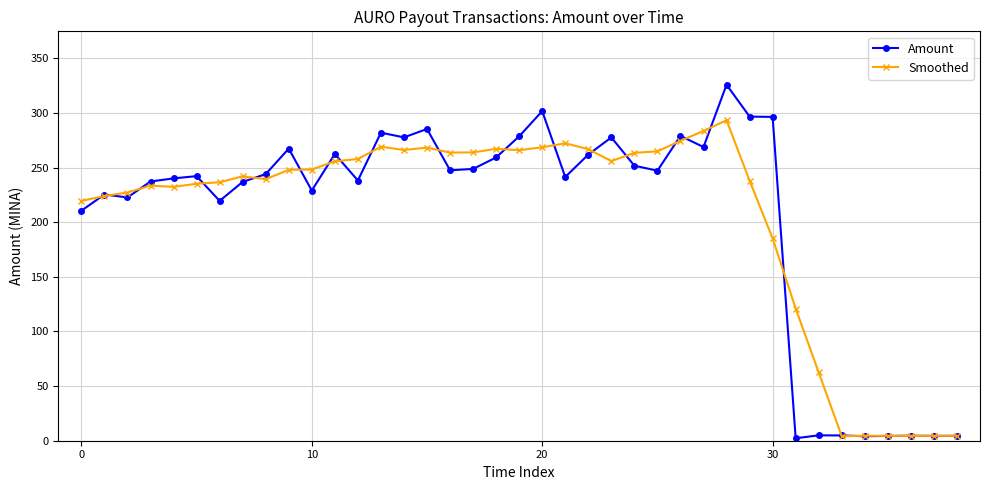

List the series in order of their peak value, lowest first.

Smoothed, Amount